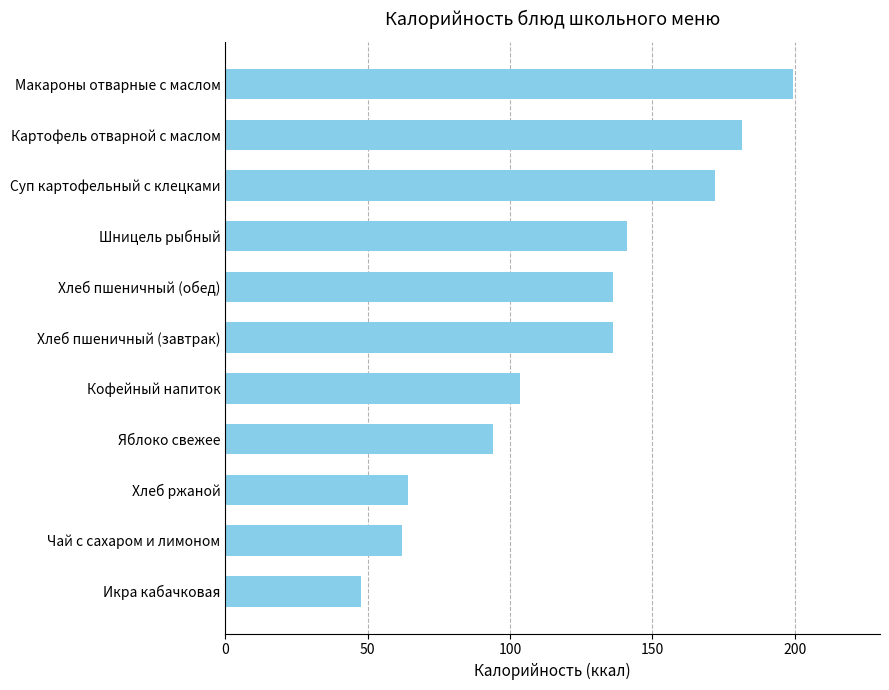

Reading bottom to top, list all the values displayed in this chart.

Икра кабачковая=47.5	Чай с сахаром и лимоном=62.0	Хлеб ржаной=64.2	Яблоко свежее=94.0	Кофейный напиток=103.5	Хлеб пшеничный (завтрак)=136.2	Хлеб пшеничный (обед)=136.2	Шницель рыбный=141.0	Суп картофельный с клецками=171.9	Картофель отварной с маслом=181.6	Макароны отварные с маслом=199.5